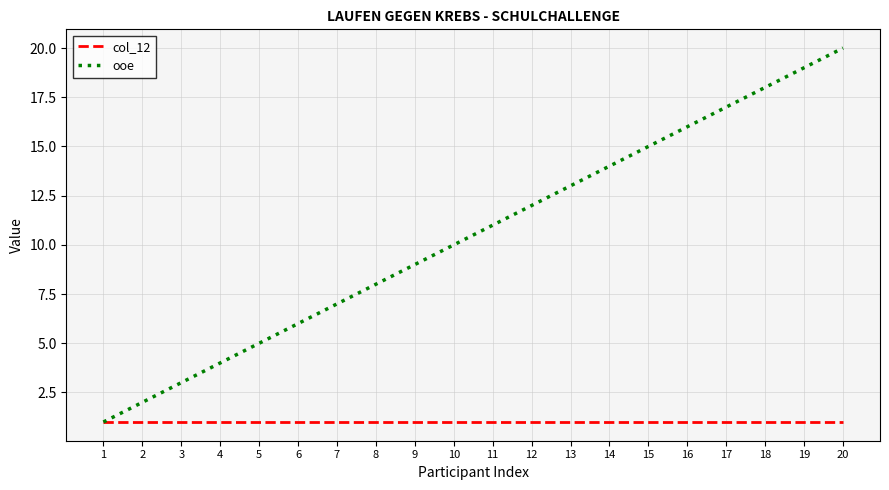

Reading left to right, transcribe all the data shown in this chart.

col_12: 1=1	2=1	3=1	4=1	5=1	6=1	7=1	8=1	9=1	10=1	11=1	12=1	13=1	14=1	15=1	16=1	17=1	18=1	19=1	20=1
ooe: 1=1	2=2	3=3	4=4	5=5	6=6	7=7	8=8	9=9	10=10	11=11	12=12	13=13	14=14	15=15	16=16	17=17	18=18	19=19	20=20